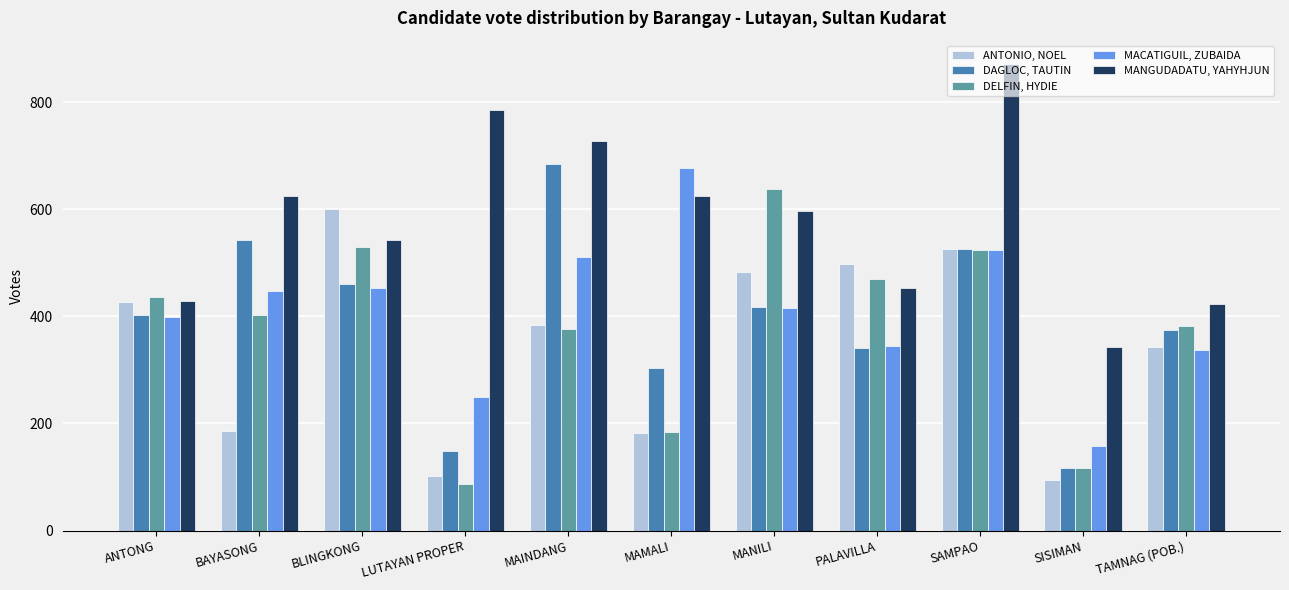

Which series has the largest total across all categories?

MANGUDADATU, YAHYHJUN